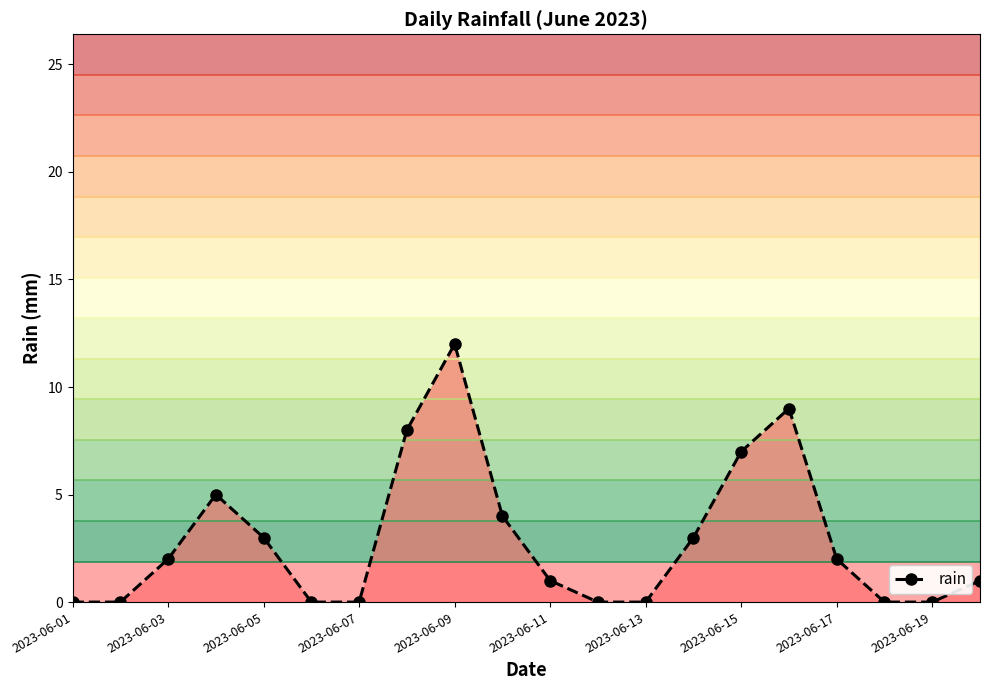

True or false: rain has a value of 0 at 2023-06-01.

True